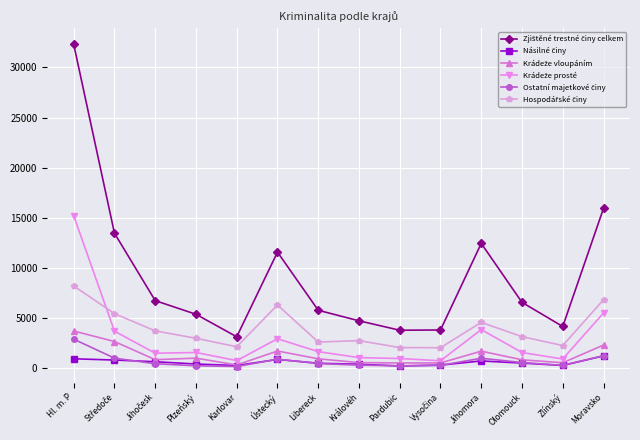

What is the maximum value shown in the chart?

32304